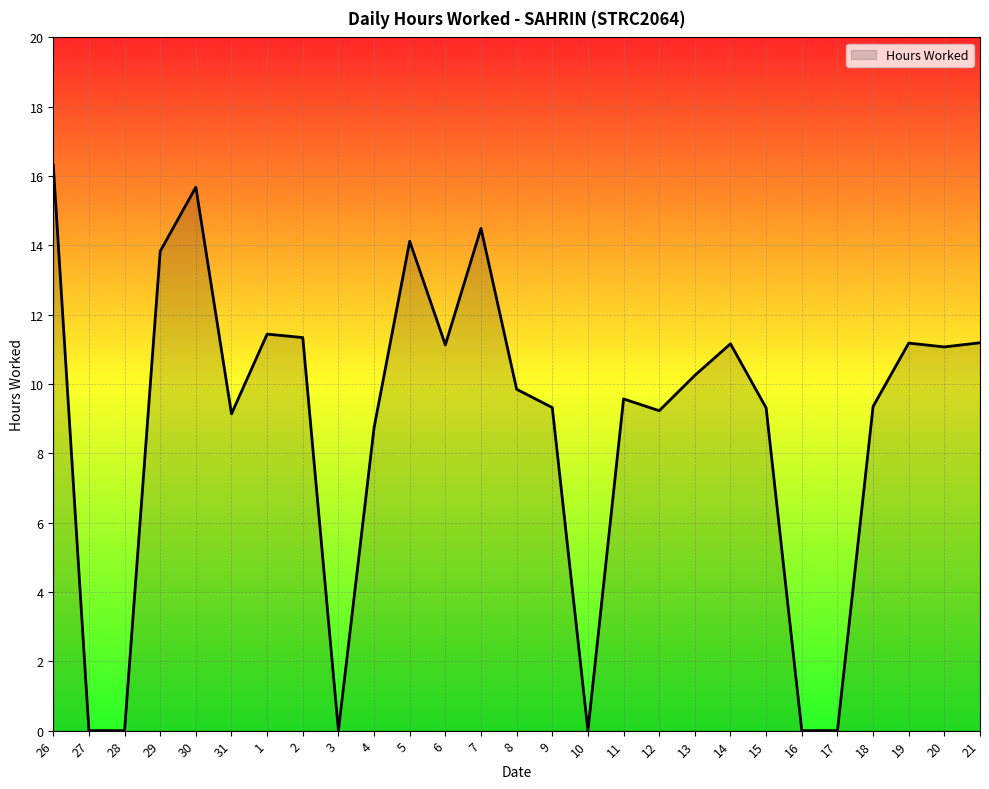

Is it true that the value at 17 is -8.5?

False